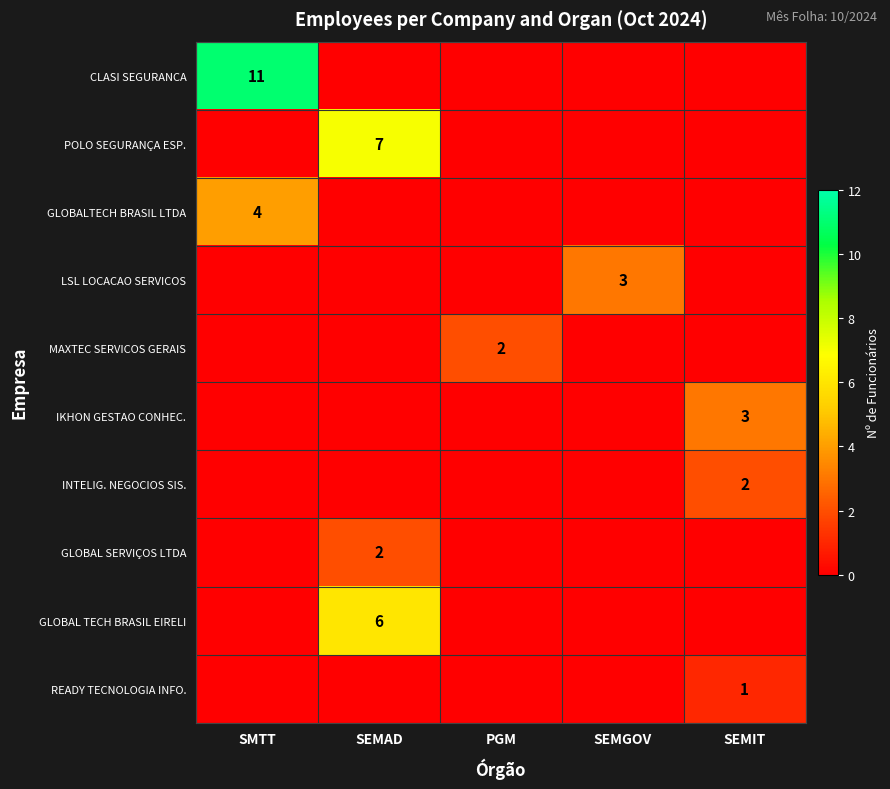

At how many categories does at least one series exceed 2?

4